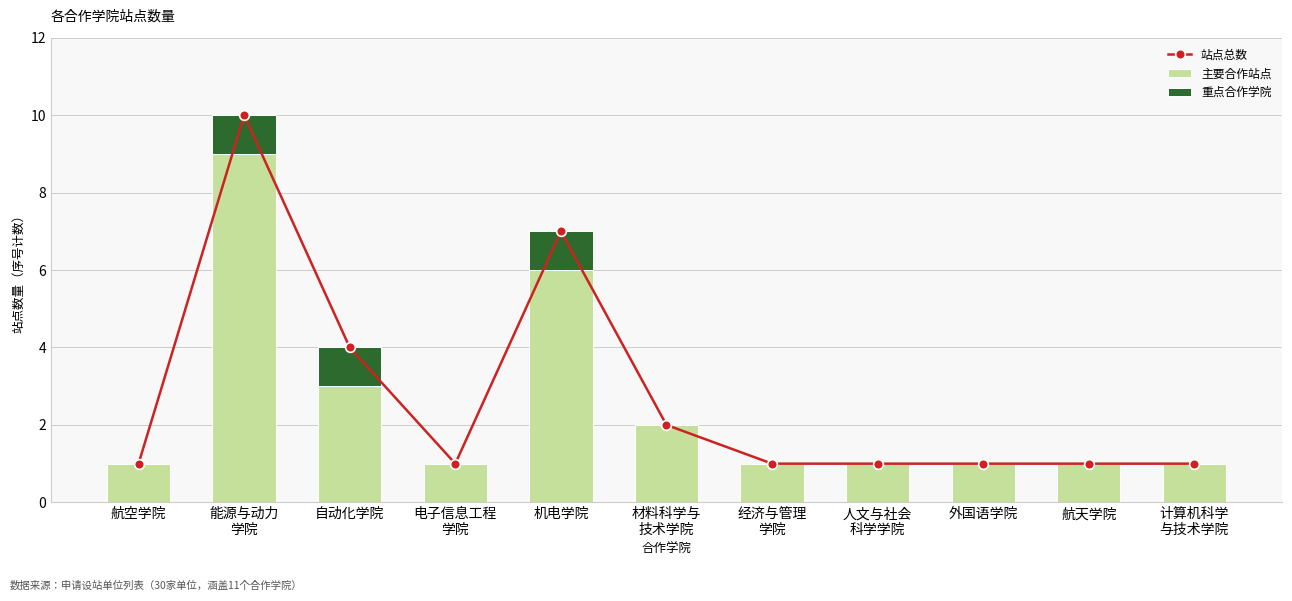

Is it true that 站点总数 equals 1 at 经济与管理
学院?

False